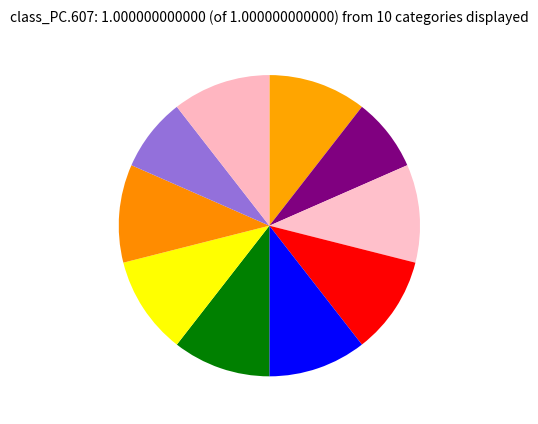

Count the number of slices in the pie.

10